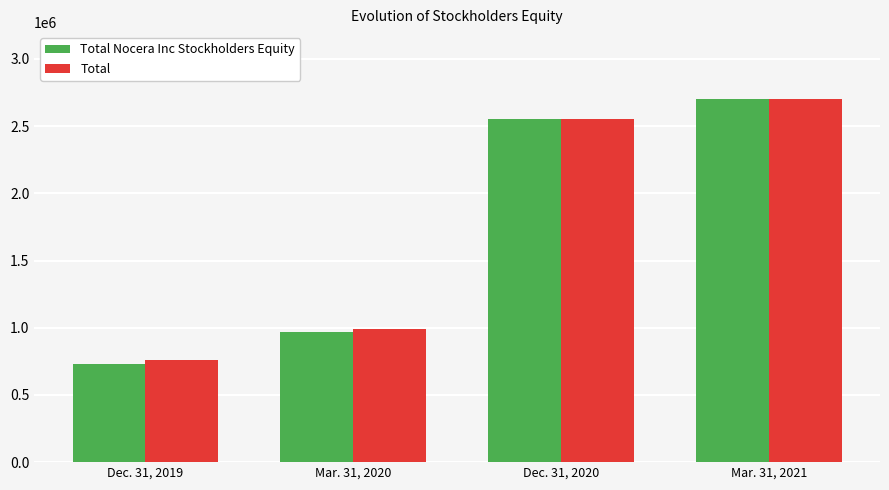

The value of Total Nocera Inc Stockholders Equity at Mar. 31, 2020 is 1280311. True or false?

False